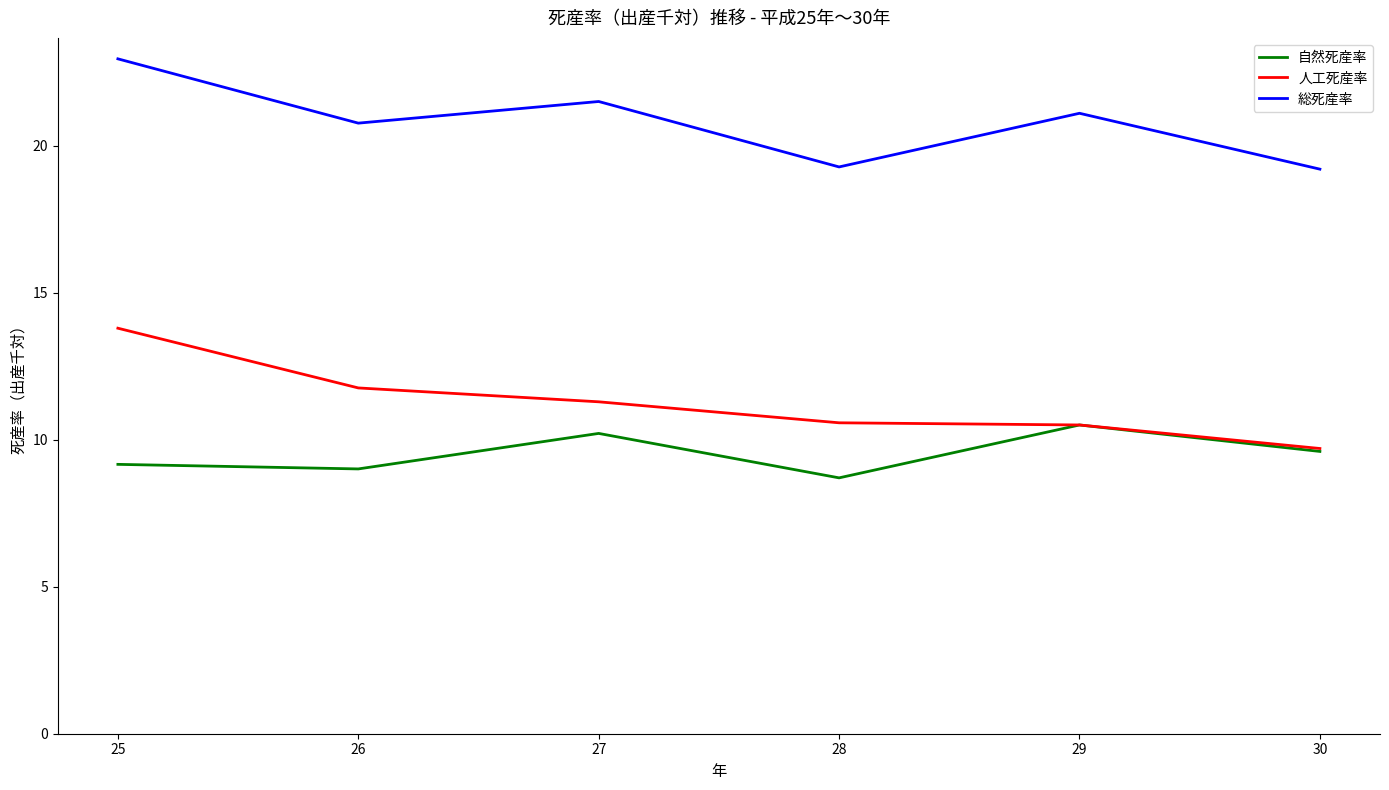

At which label does 自然死産率 reach its peak?

29